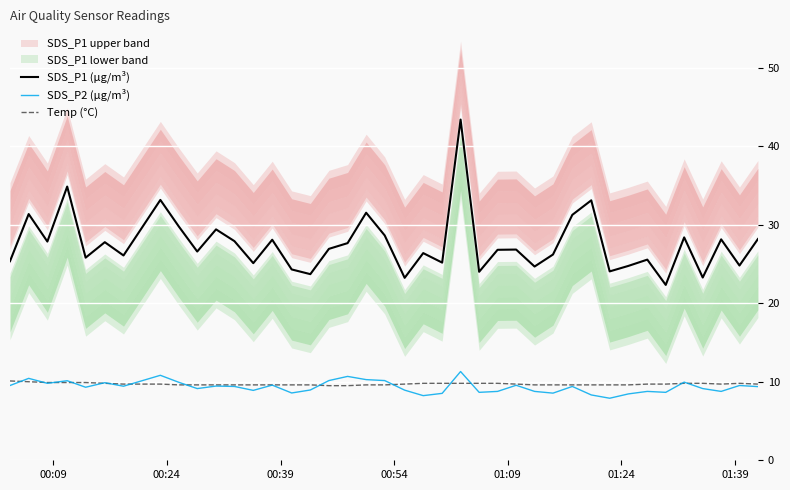

True or false: SDS_P1 (µg/m³) and Temp (°C) intersect in this chart.

False